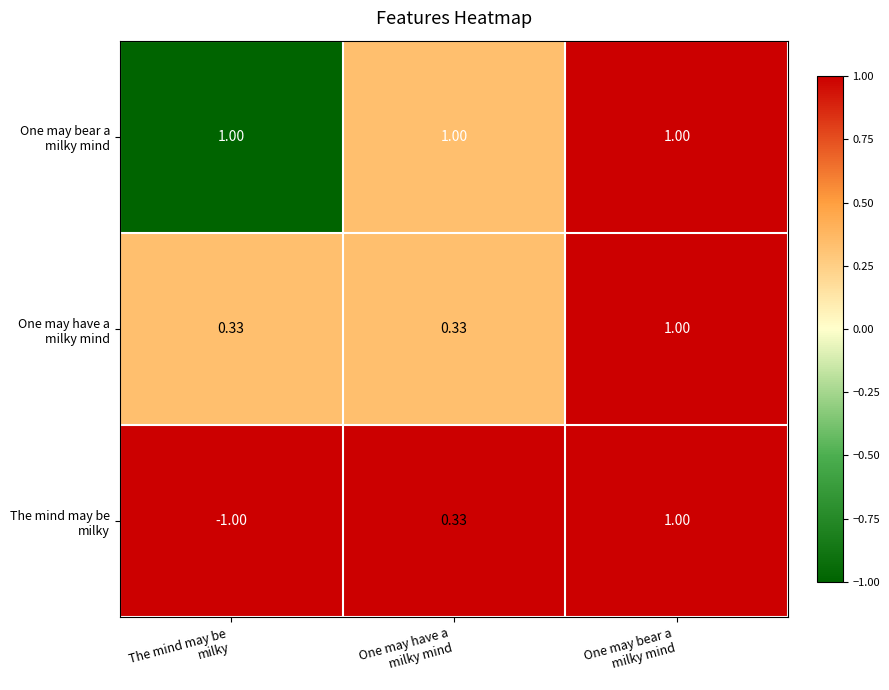

Count the number of data series in this chart.

3